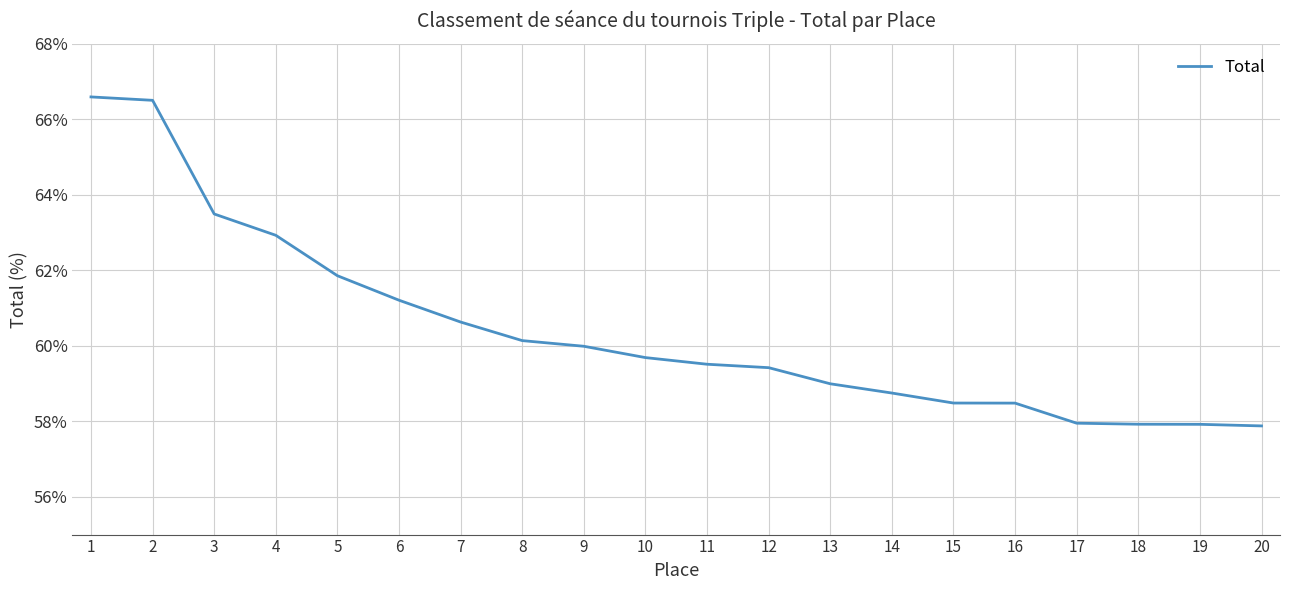

What is the difference between the maximum and minimum values?

8.7